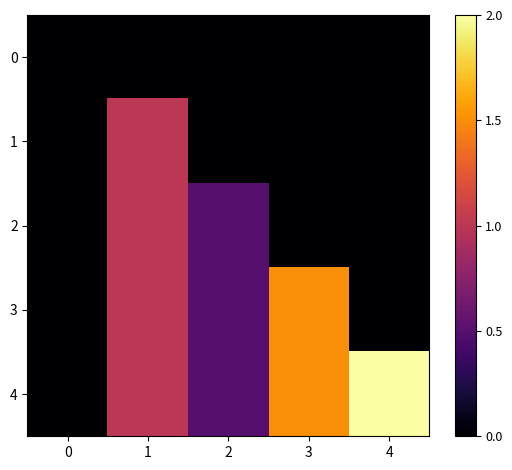

At which category does the chart reach its peak across all series?

4